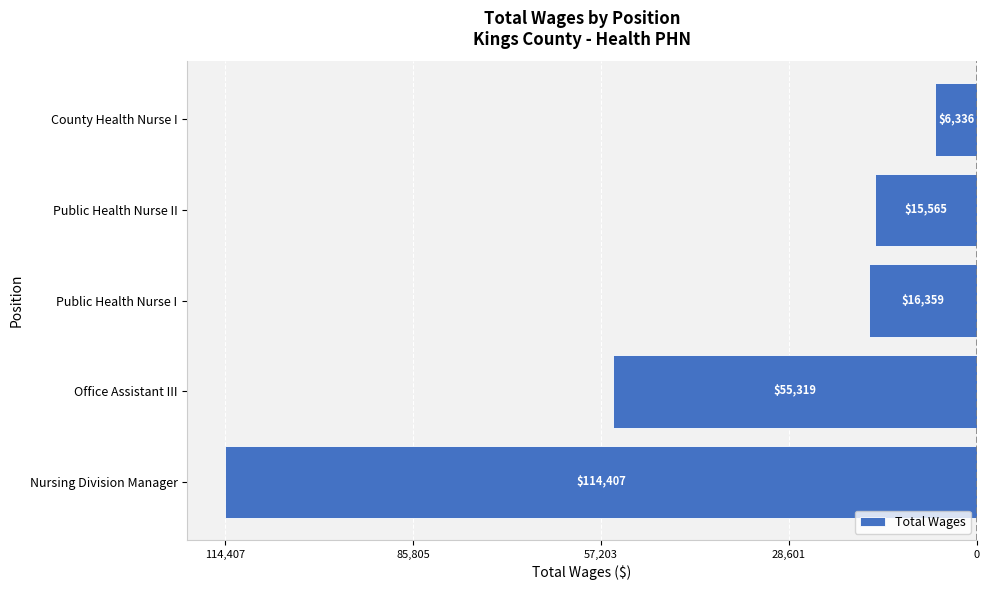

Are the bars horizontal?

Yes